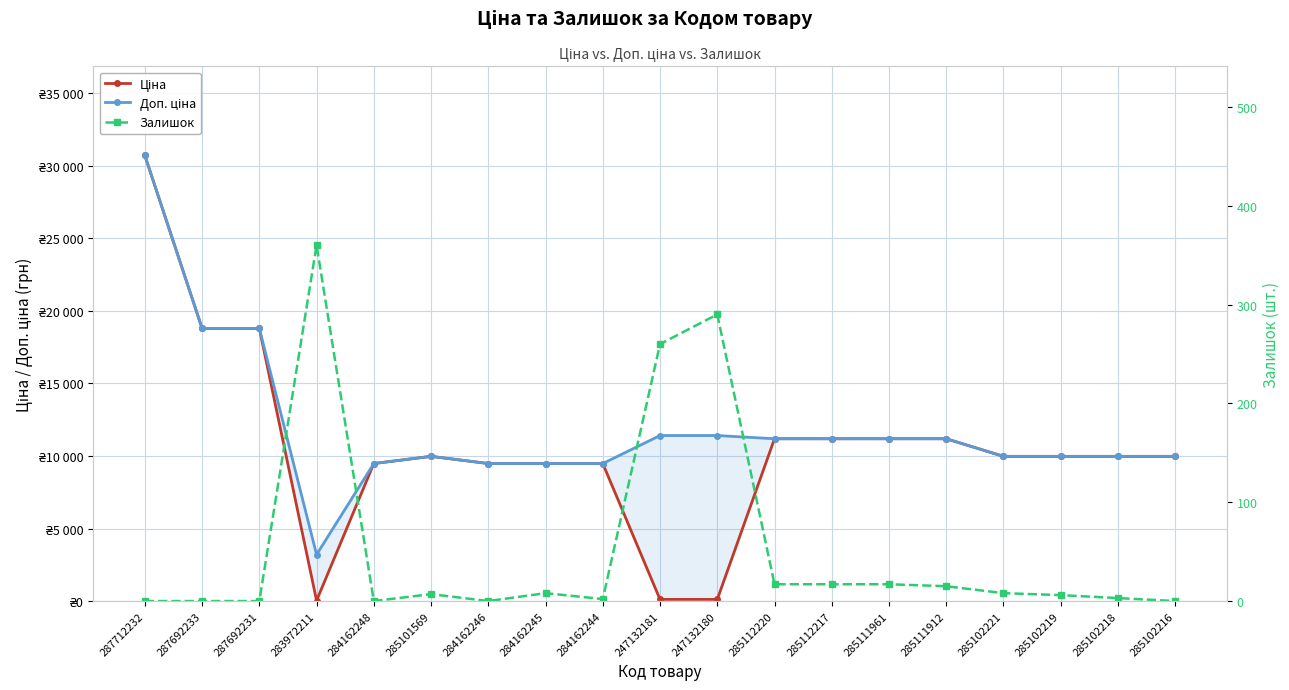

In Залишок, how many points are lower than both neighbors (excluding endpoints)?

3